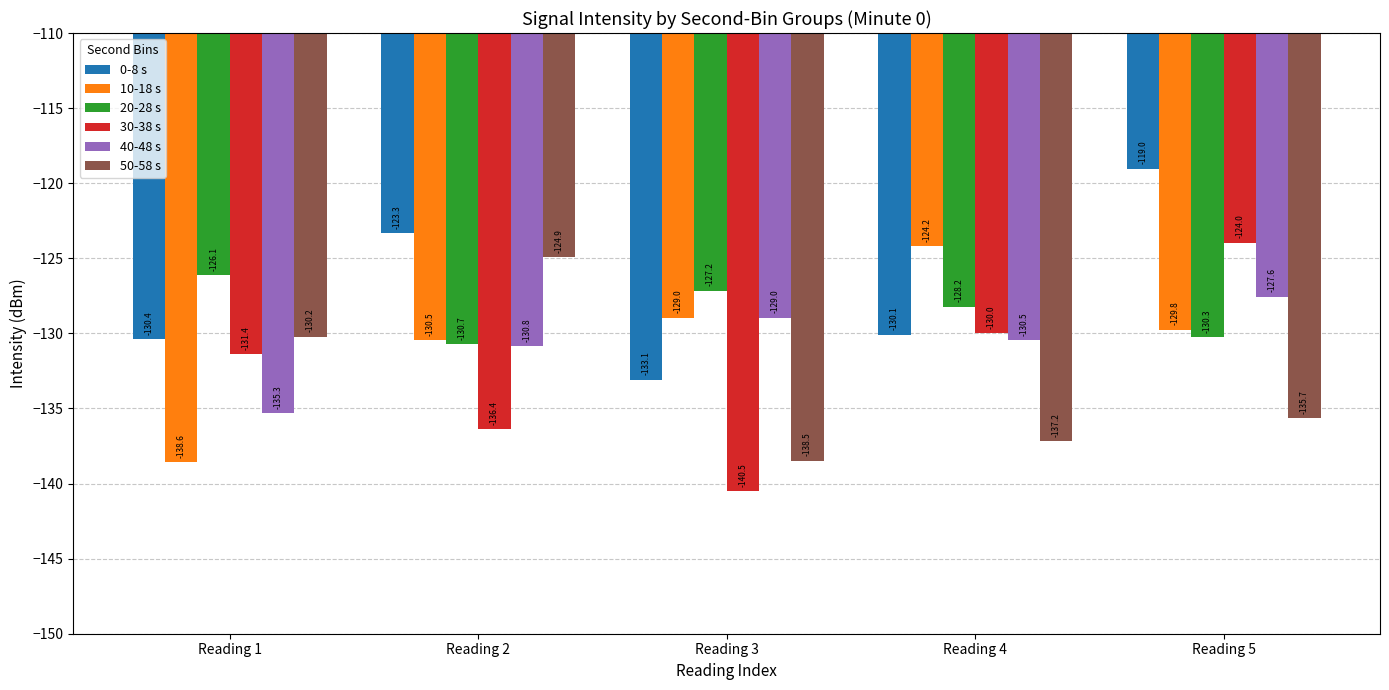

Which series has the largest range (max minus min)?

30-38 s